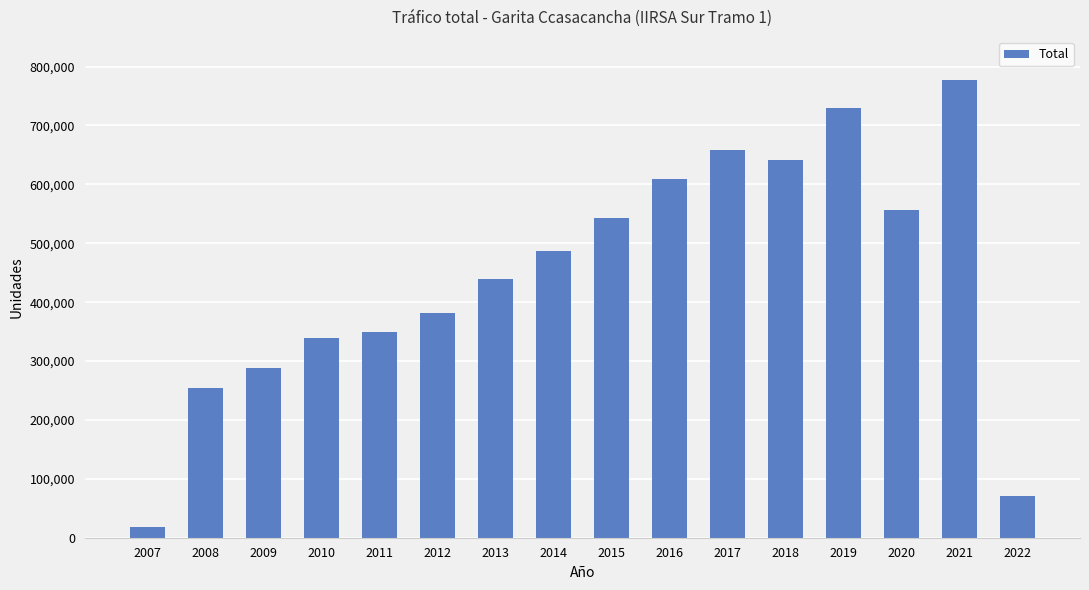

What is the change in value from 2013 to 2017?

+219361